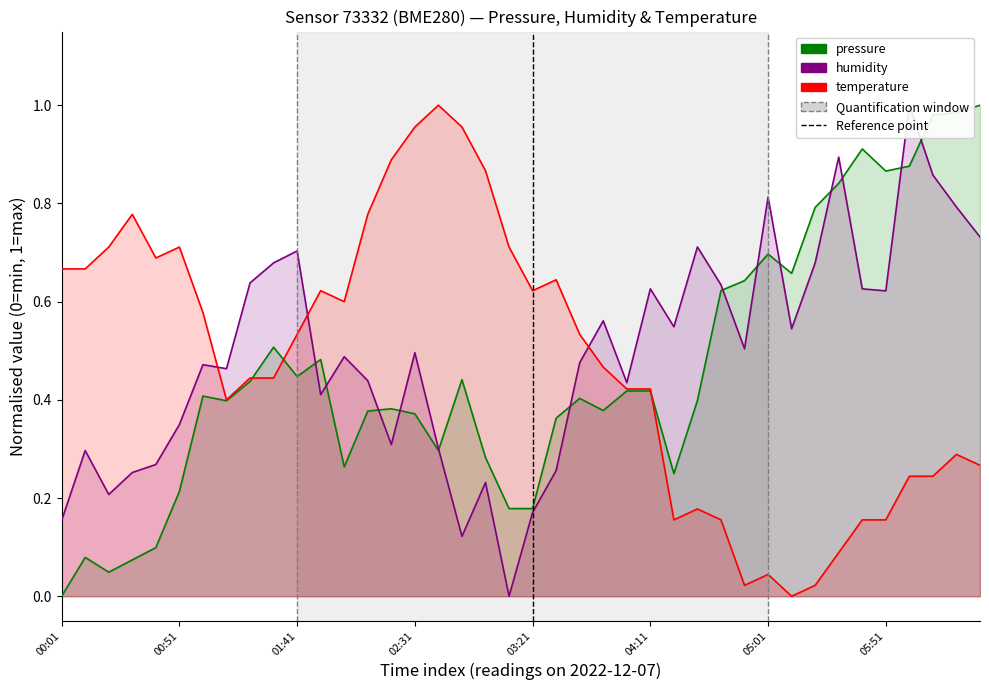

What is the total value across all series at 39?

2.0